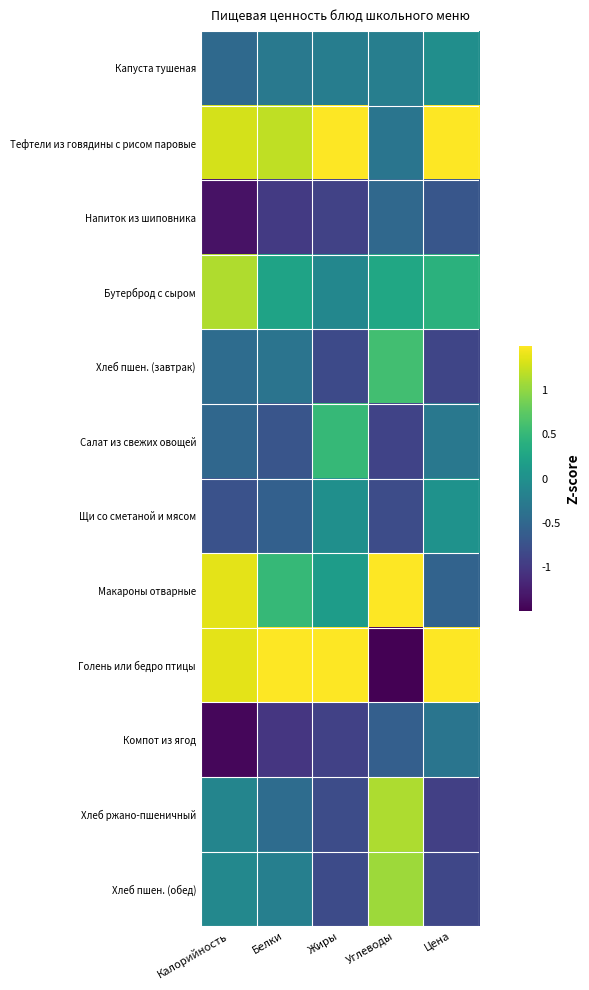

At how many categories does at least one series exceed -1?

5